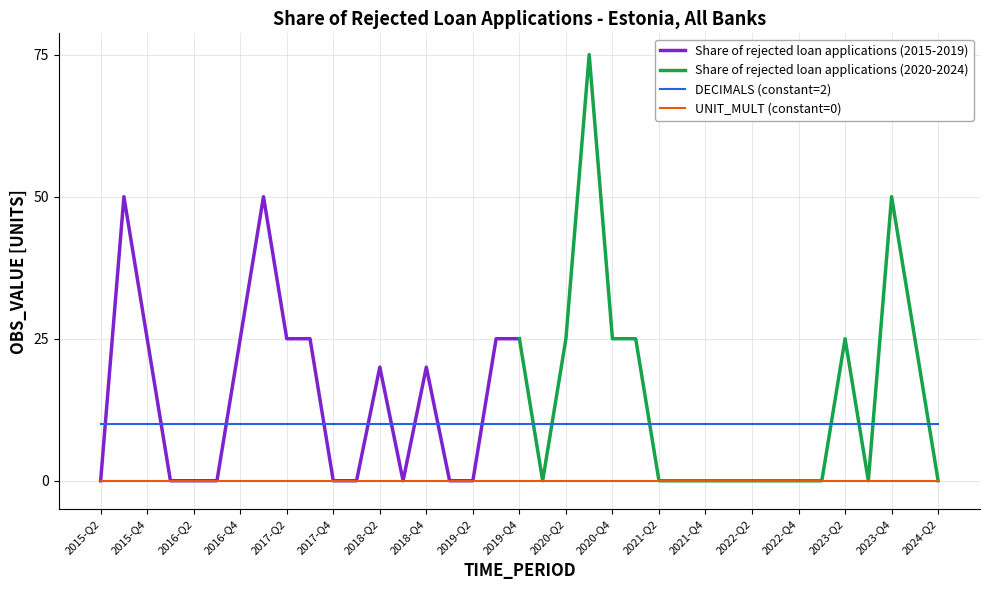

What is the change in value from 2015-Q2 to 2016-Q4?

+25